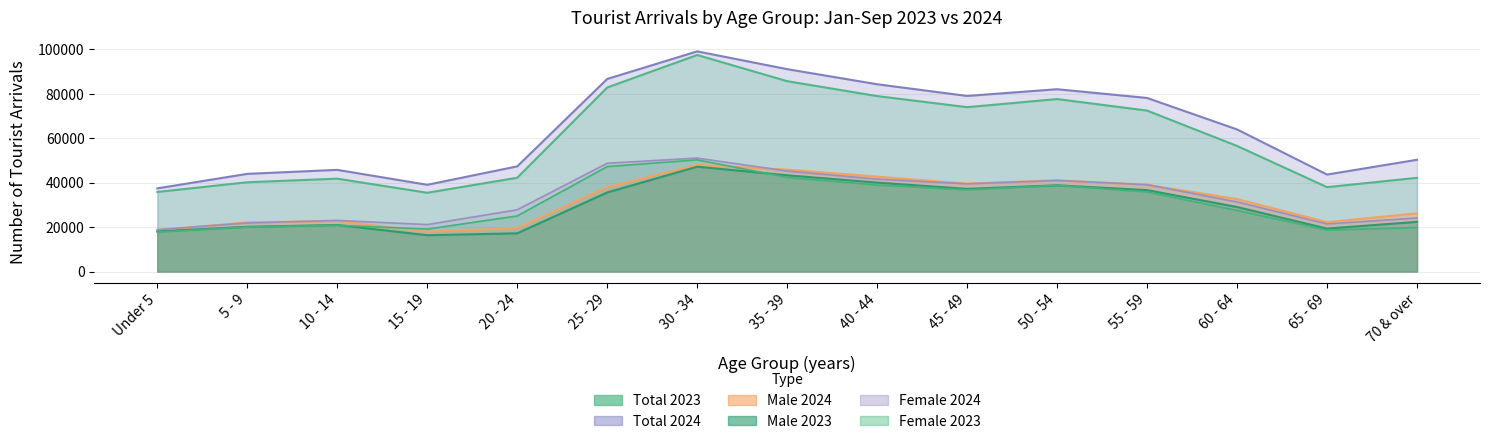

True or false: Male 2023 and Total 2023 intersect in this chart.

False